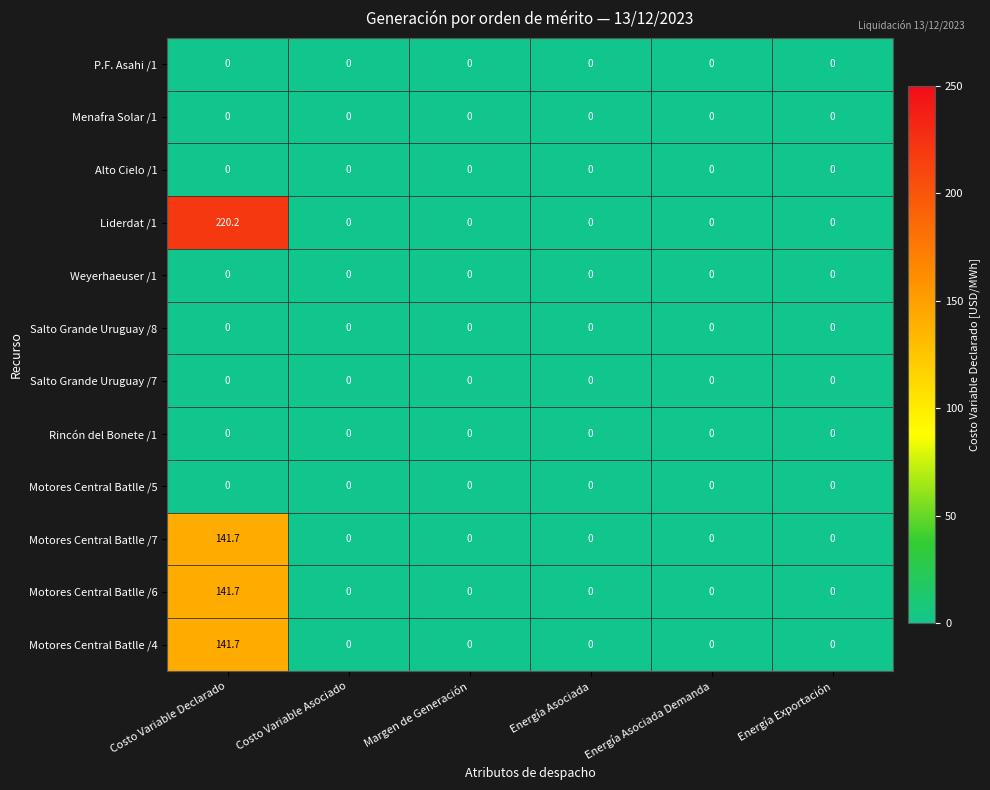

The value of Menafra Solar /1 at Energía Exportación is 0.0. True or false?

True